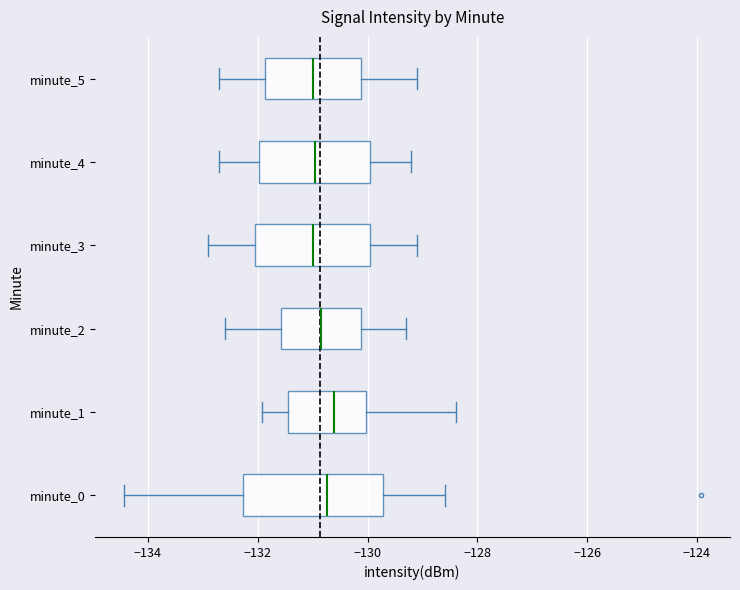

Comparing the boxes themselves (not the whiskers), which one is the widest?

minute_0